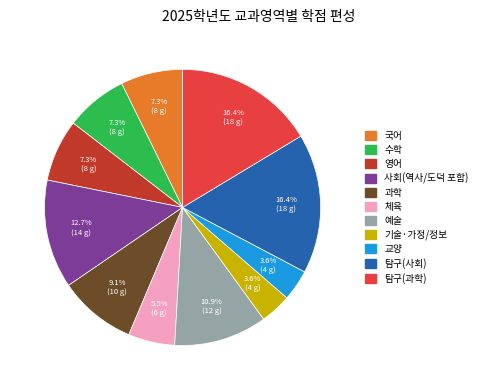

Between 과학 and 국어, which is larger?

과학